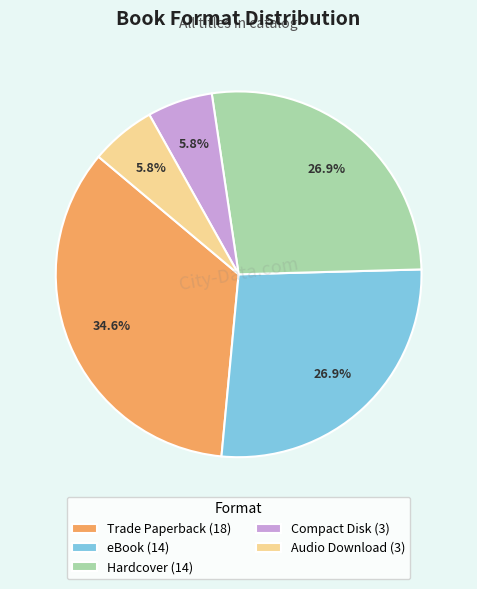

Do Audio Download (3) and eBook (14) together represent more than half of the pie?

No